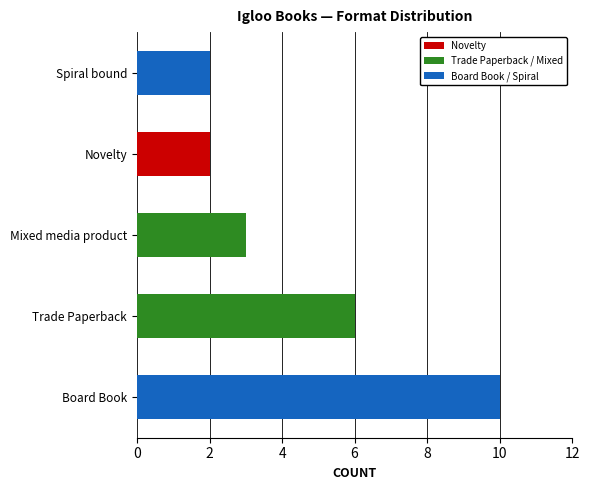

How many values are between 2 and 6?

4